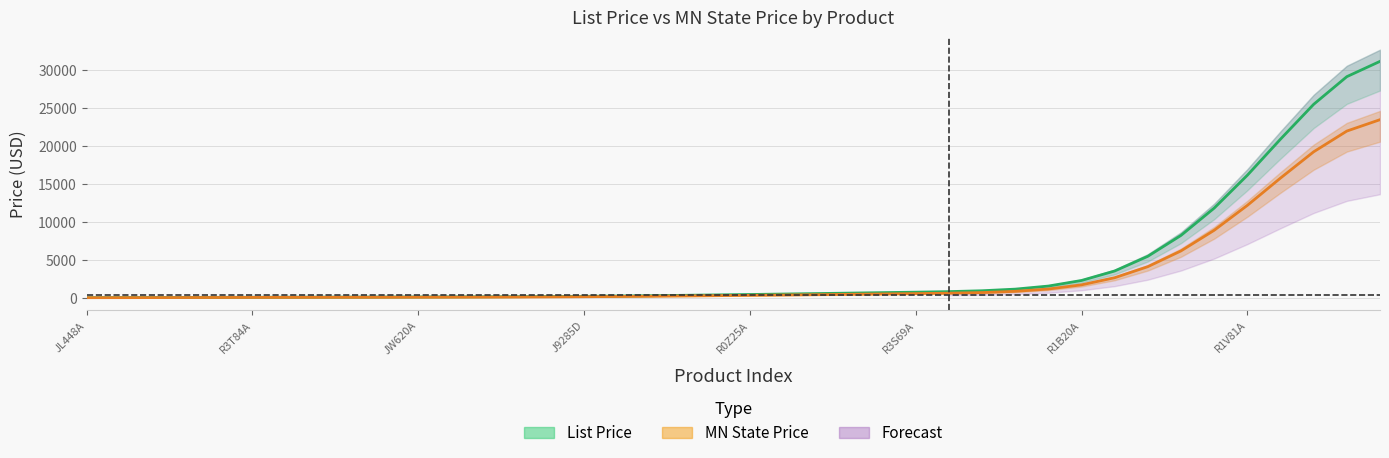

What is the total value across all series at R0Z25A?

822.8